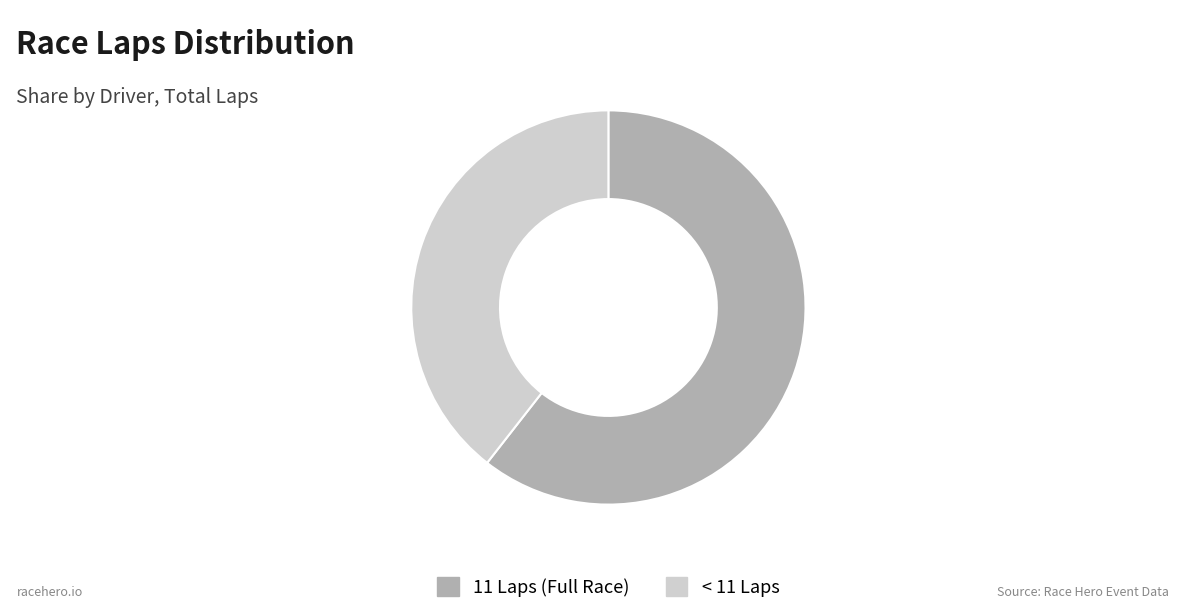

Is there any slice that represents more than half of the pie?

Yes